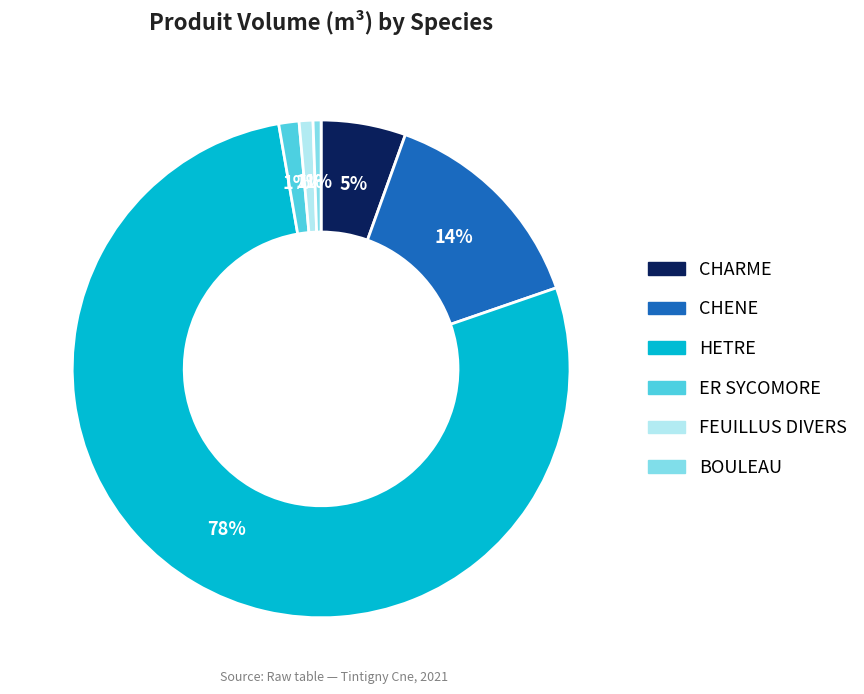

Which slice represents more than half of the pie?

HETRE